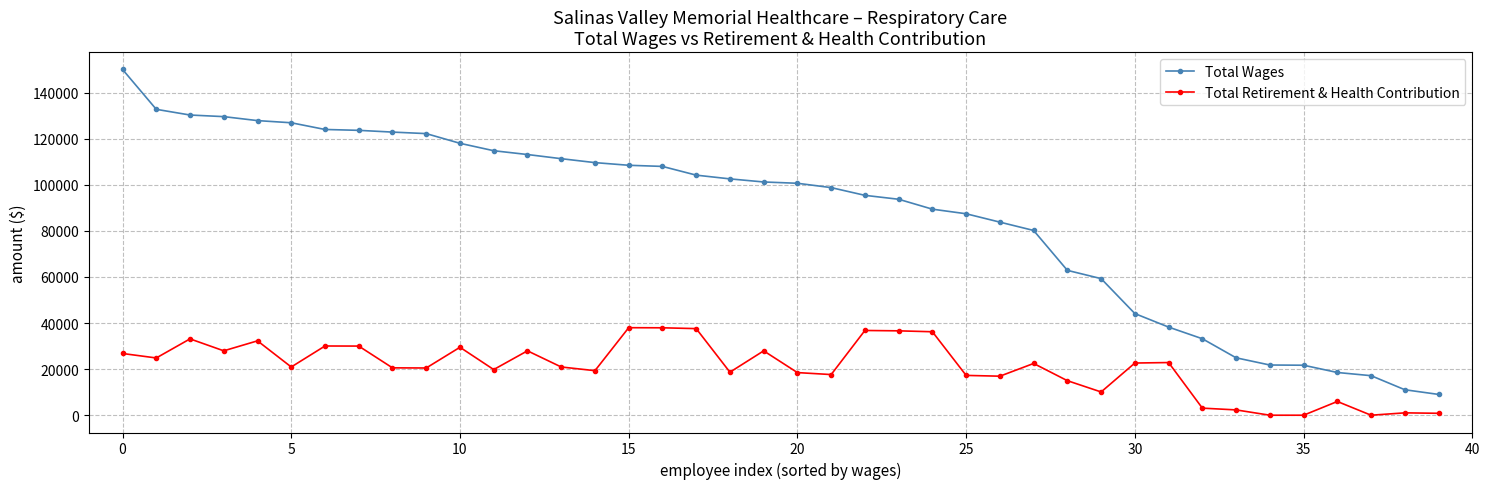

True or false: Total Retirement & Health Contribution and Total Wages cross at least once.

False